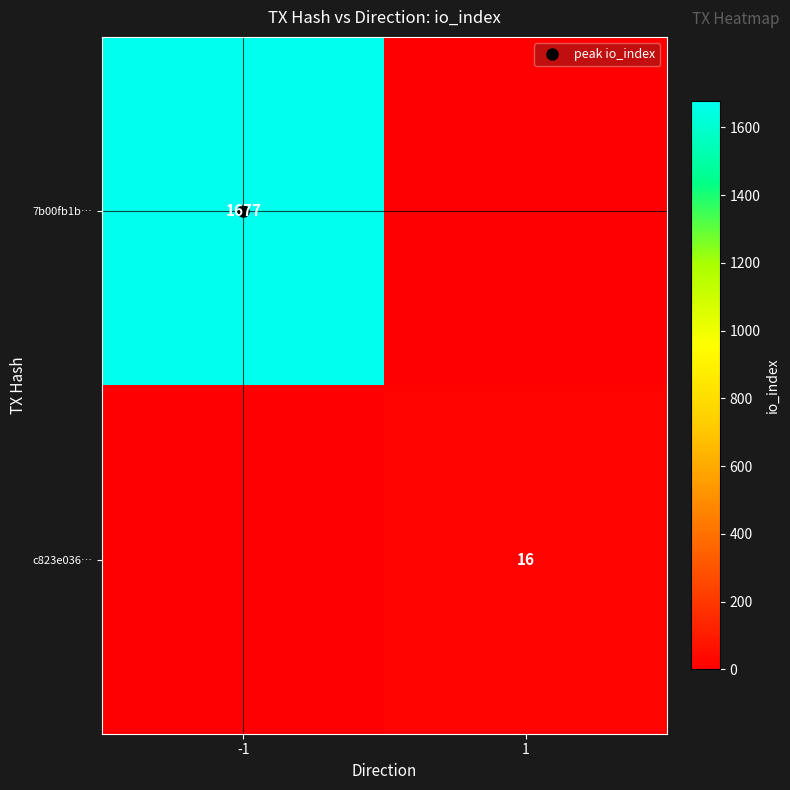

Between -1 and 1, which series saw the biggest shift?

7b00fb1b…